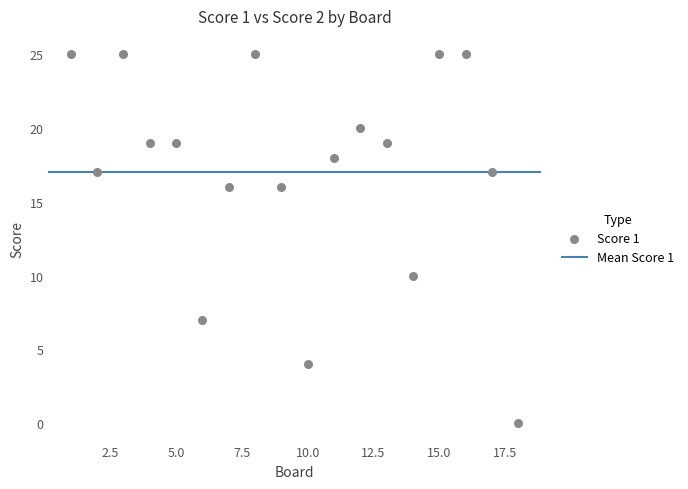

What is the range of Y values (max minus min)?

25